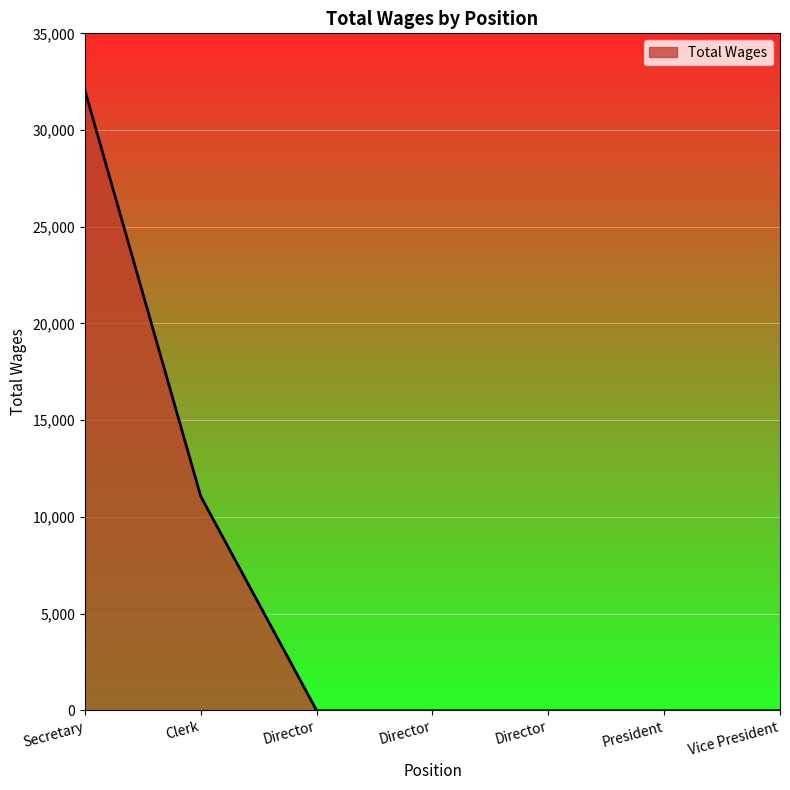

List the labels in order of value, largest first.

Secretary, Clerk, Director, Director, Director, President, Vice President